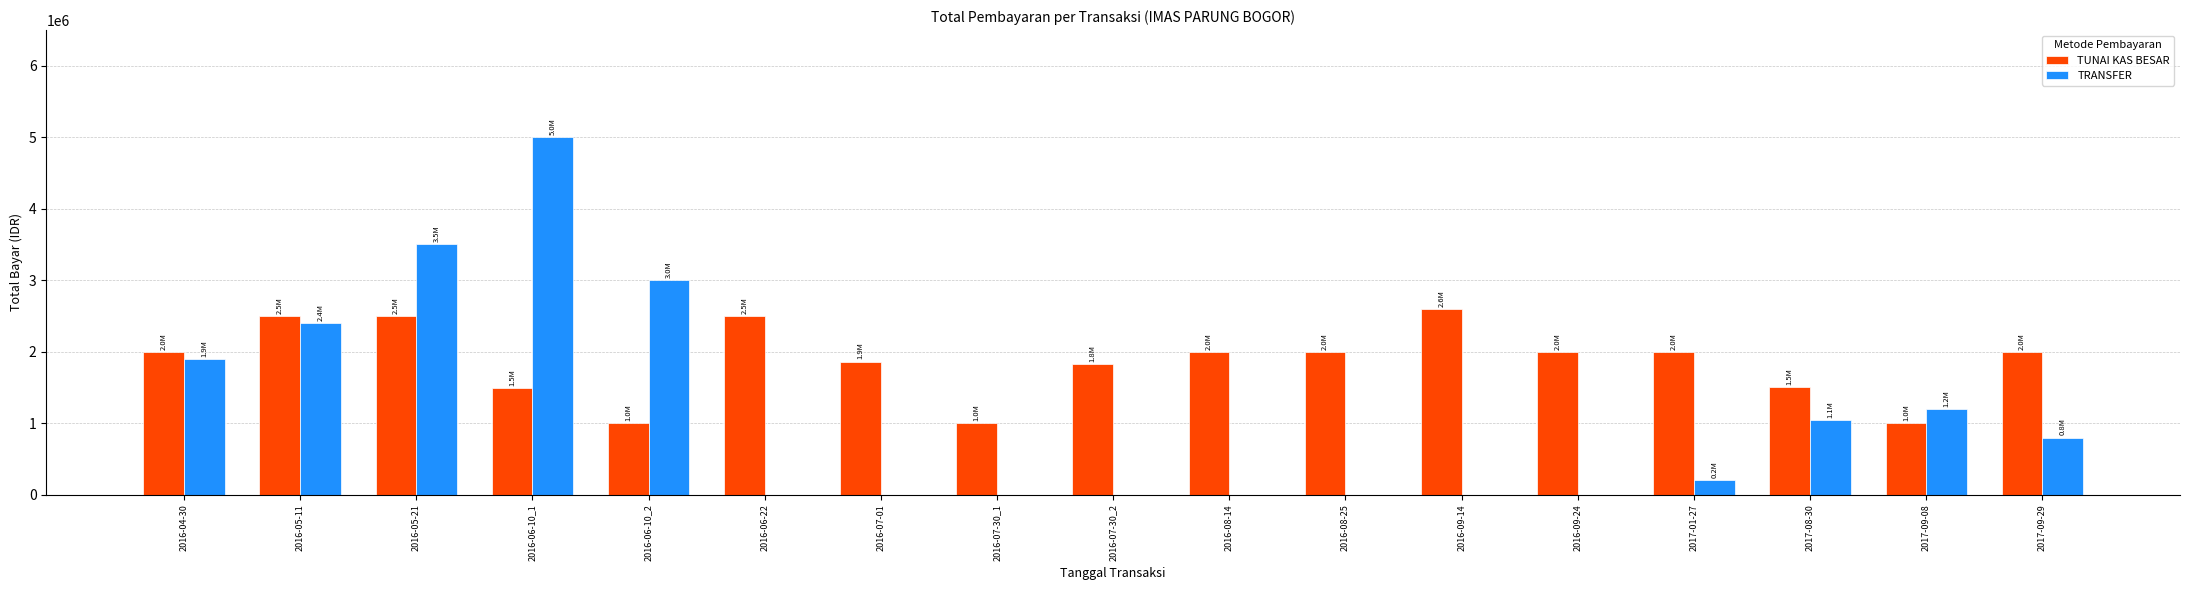

What is the sum of all TRANSFER values?

19060000